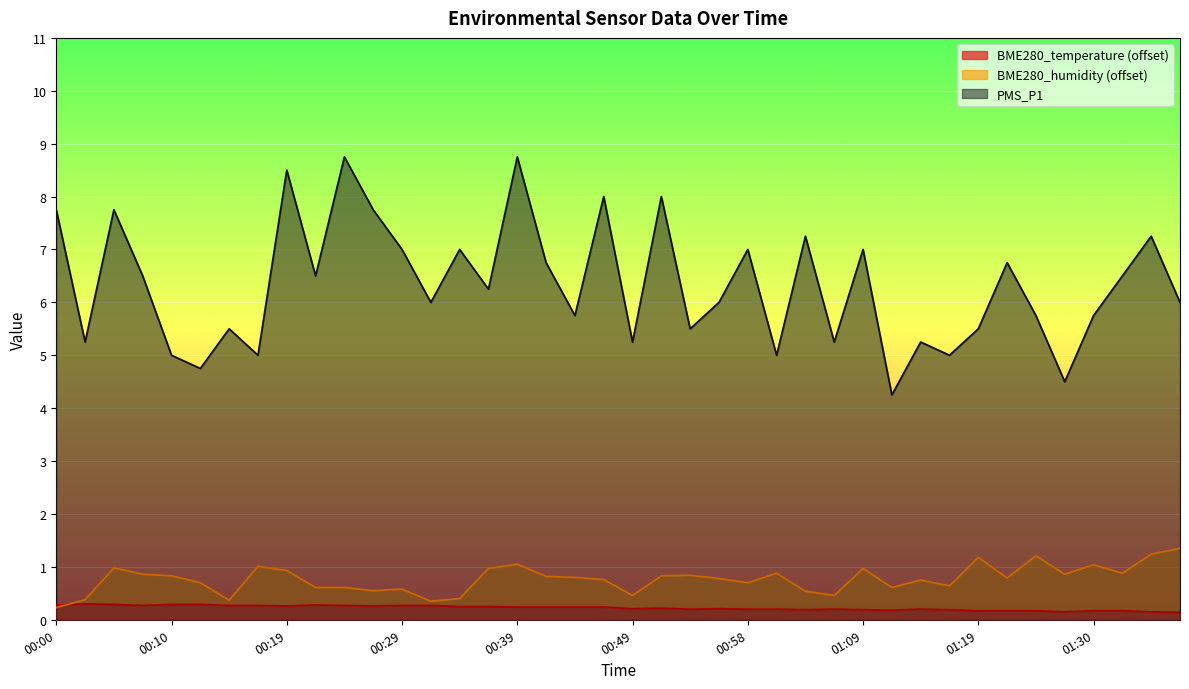

Which series changed the most between 00:07 and 01:09?

PMS_P1